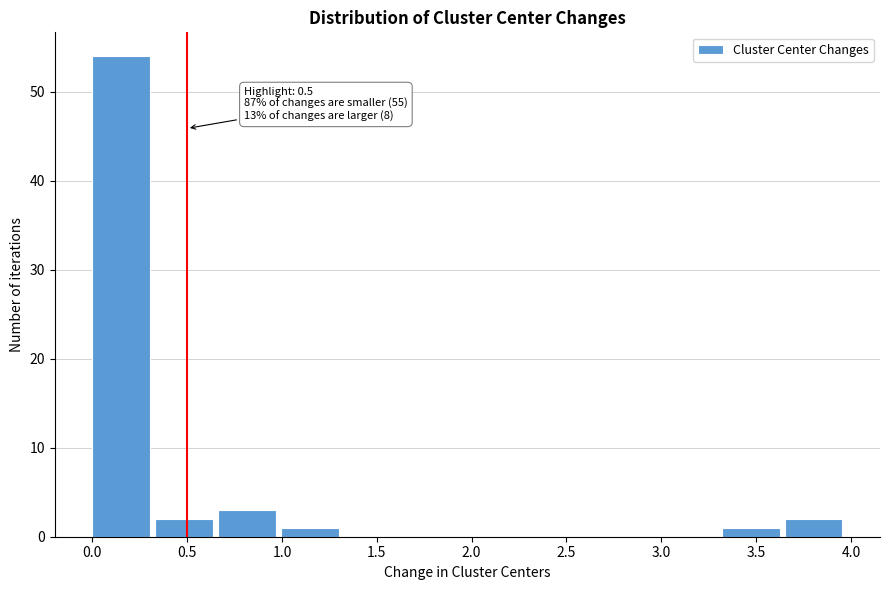

Over which range of the x-axis is the bar tallest?

0.00 to 0.35